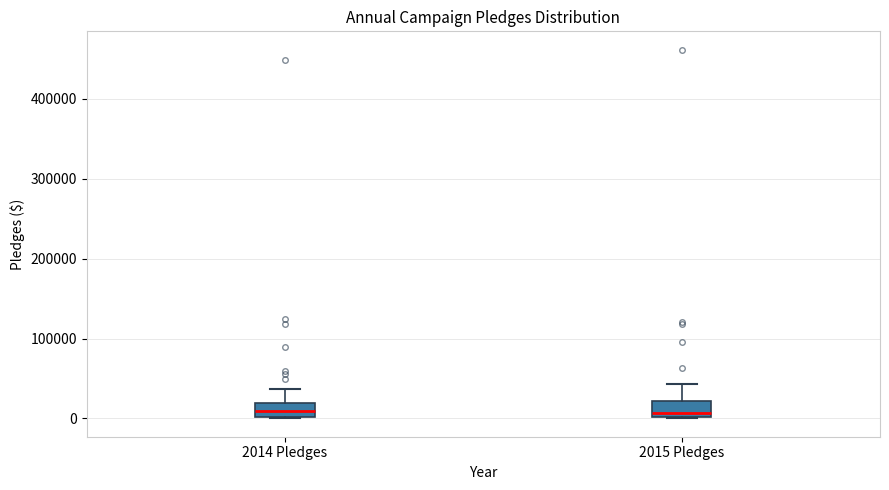

Reading left to right, read every box against the y-axis: the position of its median line, the range the box covers, and the ends of its whiskers. The values are not printed on the chart, so give them approximately, as read against the axis.

2014 Pledges: median 10000, box 0 to 20000, whiskers 0 to 40000
2015 Pledges: median 10000, box 0 to 20000, whiskers 0 to 40000